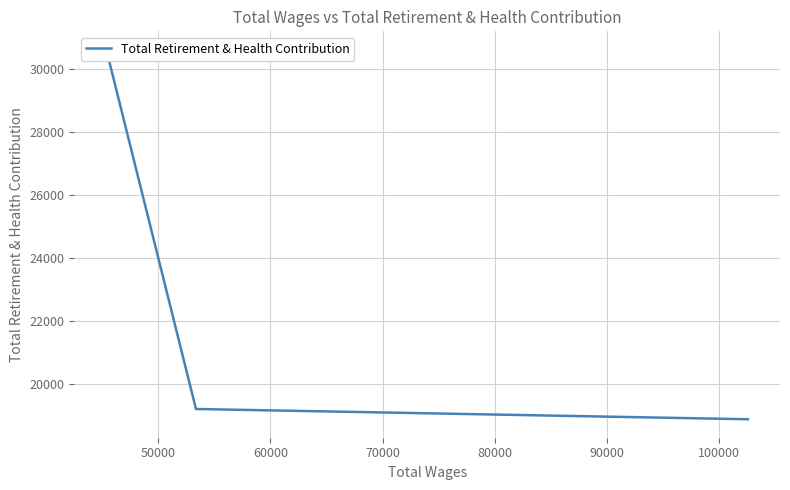

Is this an area chart (filled region under the line)?

No